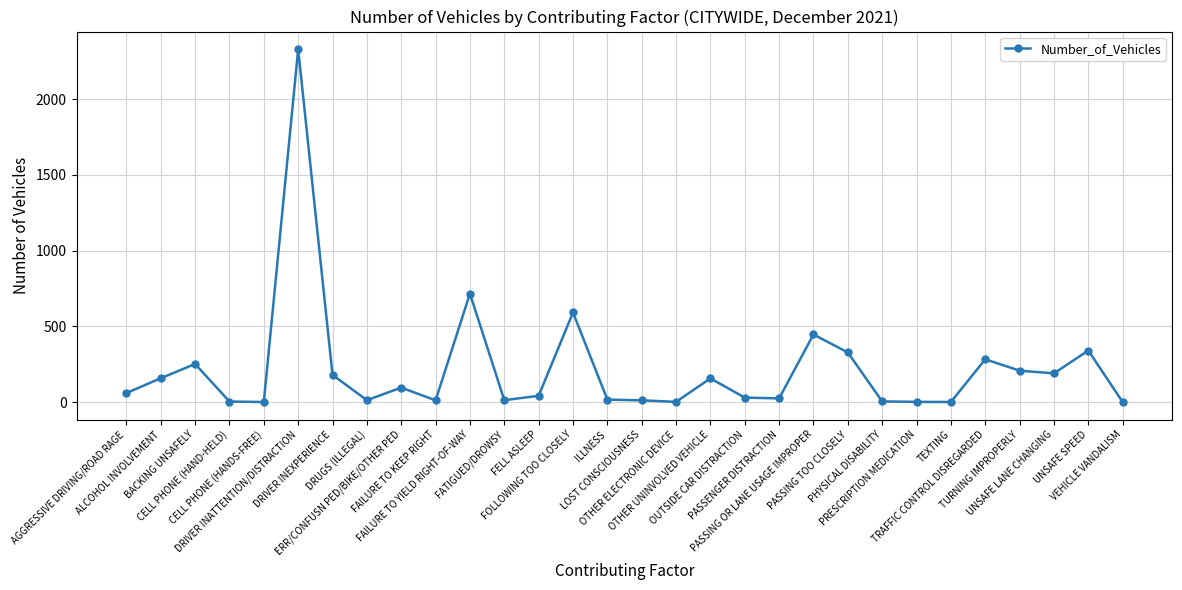

How many lines are shown in the chart?

1